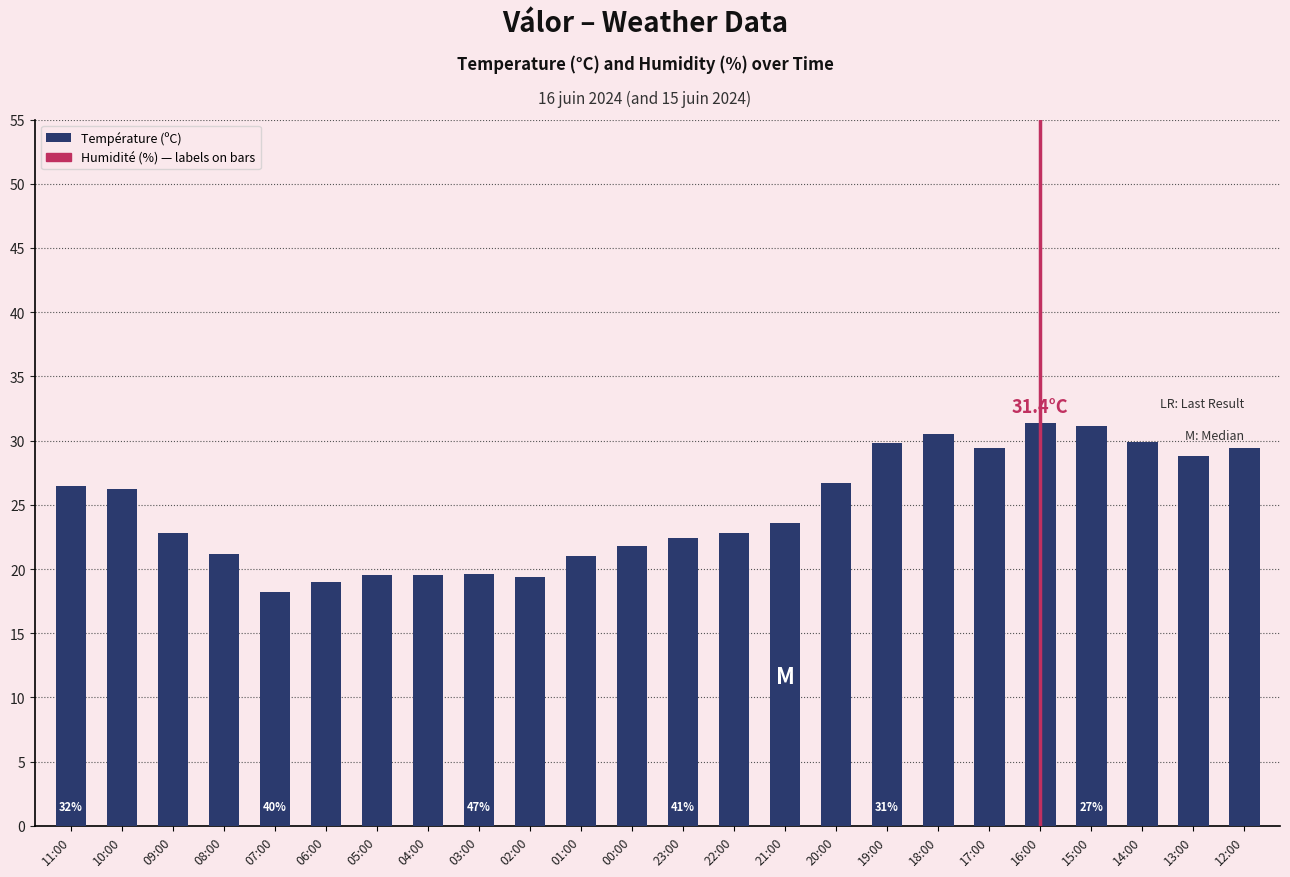

The value at 02:00 is 19.4. True or false?

True